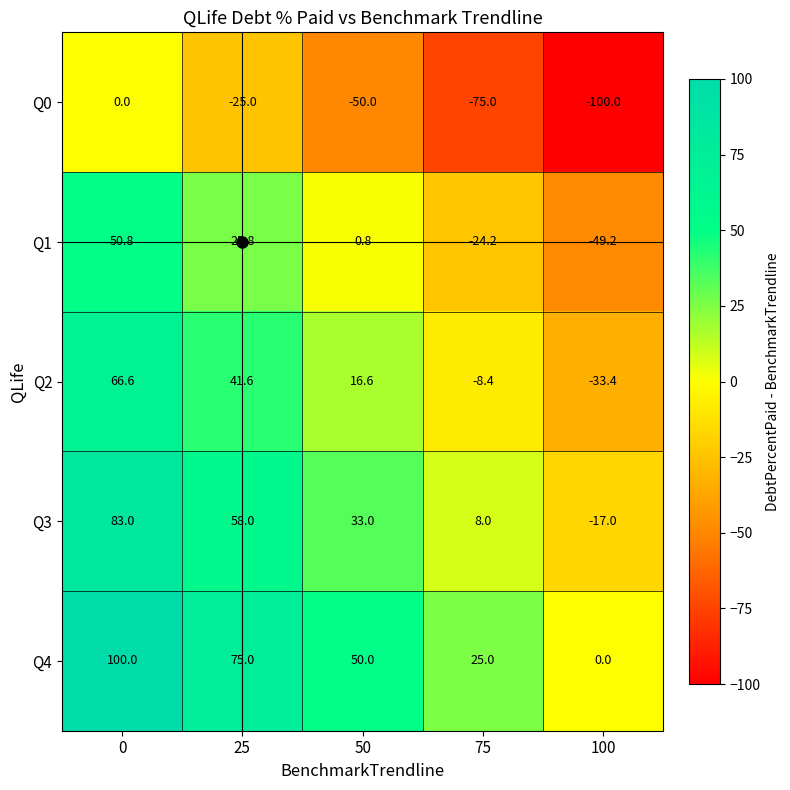

The Q4 series shows 51.1 at 0. True or false?

False